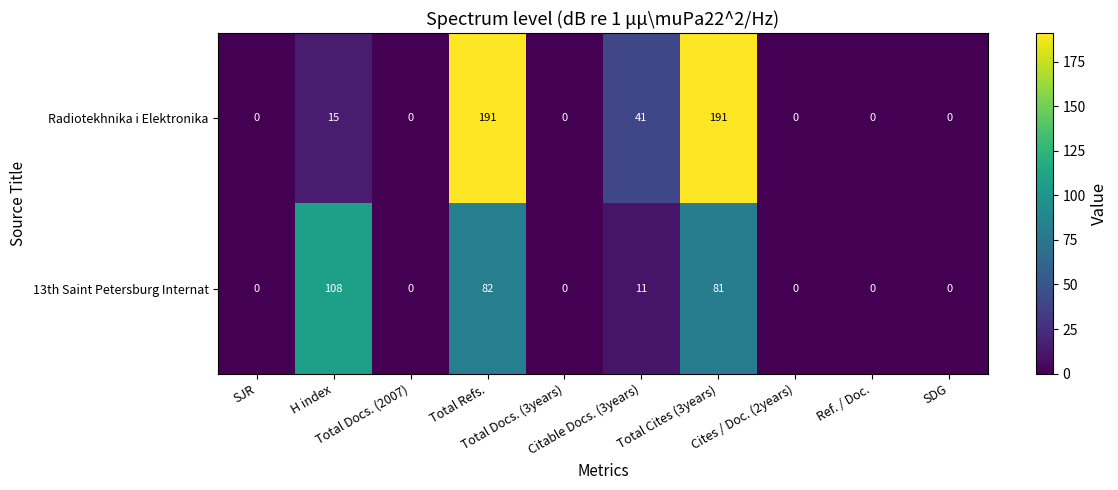

Count the number of data series in this chart.

2